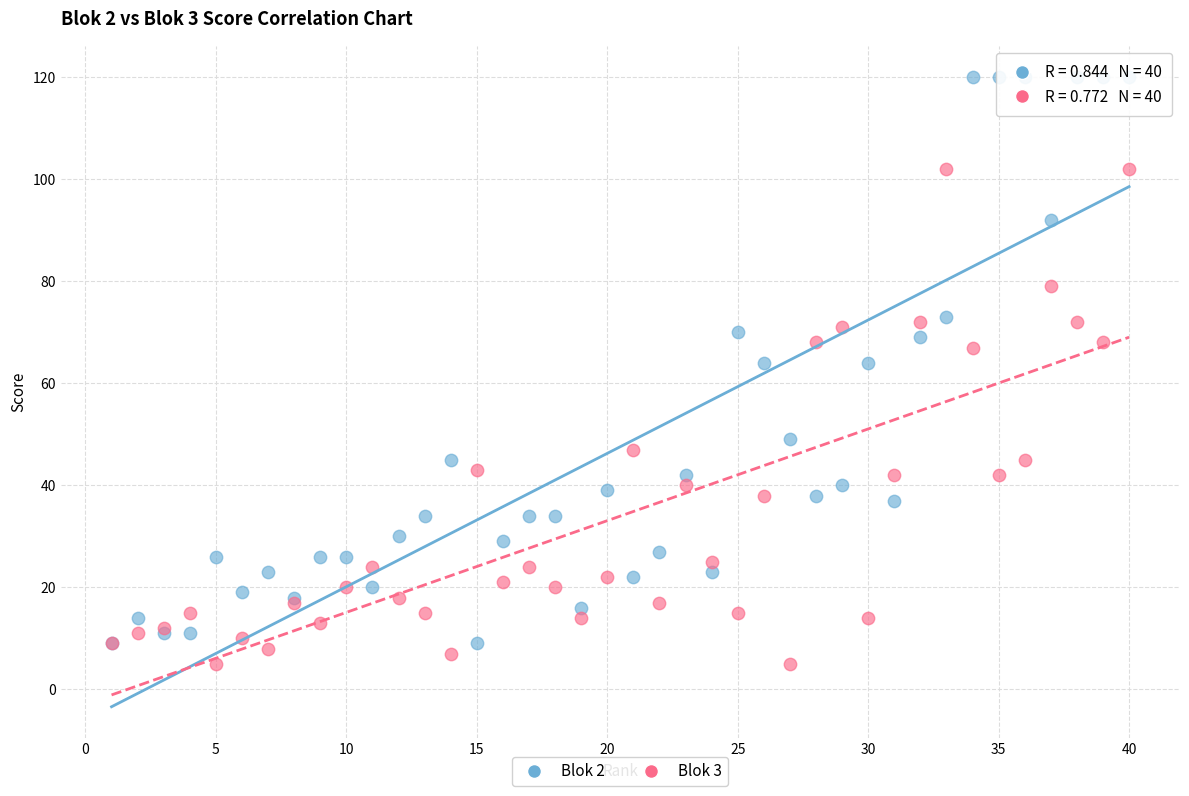

What are all the series names shown in the legend?

Blok 2, Blok 3